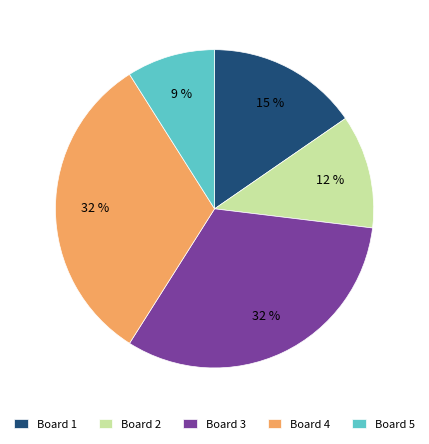

Which has a higher value, Board 1 or Board 3?

Board 3